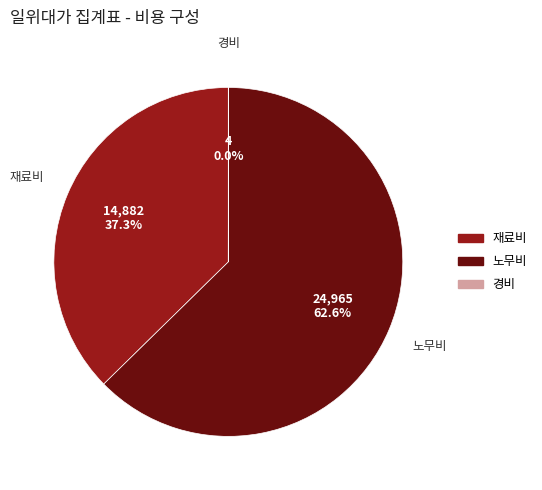

What portion of the pie excludes 재료비?

62.7%